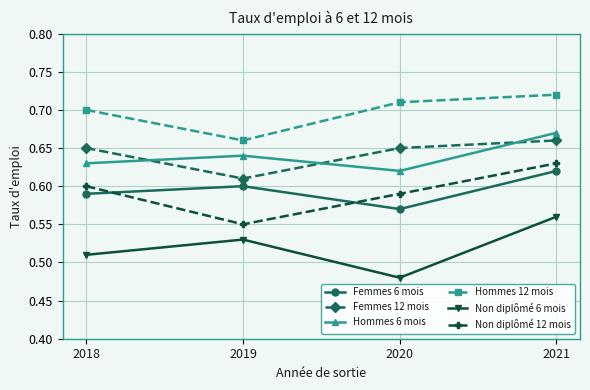

At which label is Femmes 12 mois closest to 0?

2019